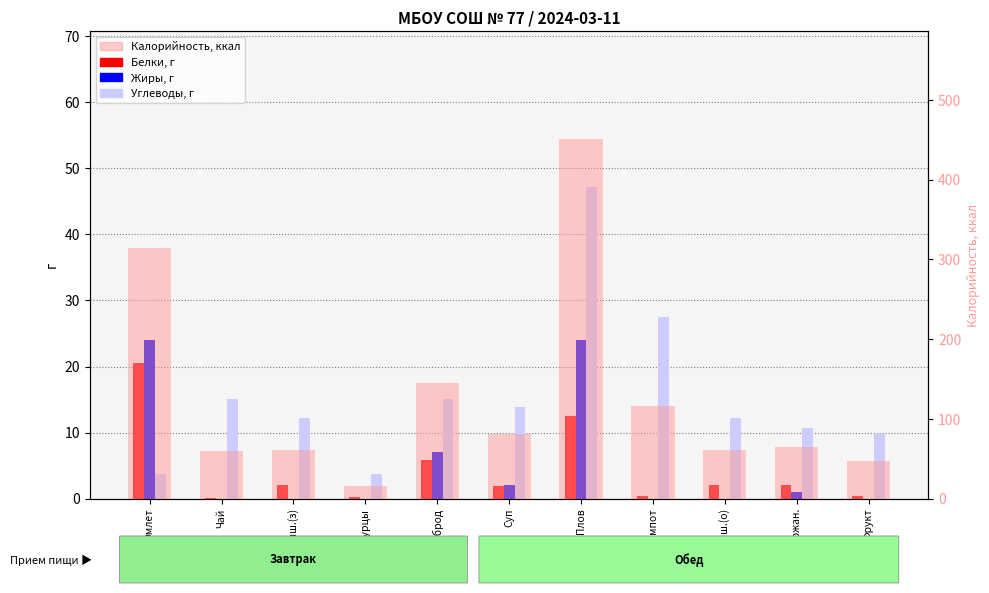

What are all the series names shown in the legend?

Белки, Жиры, Углеводы, Калорийность